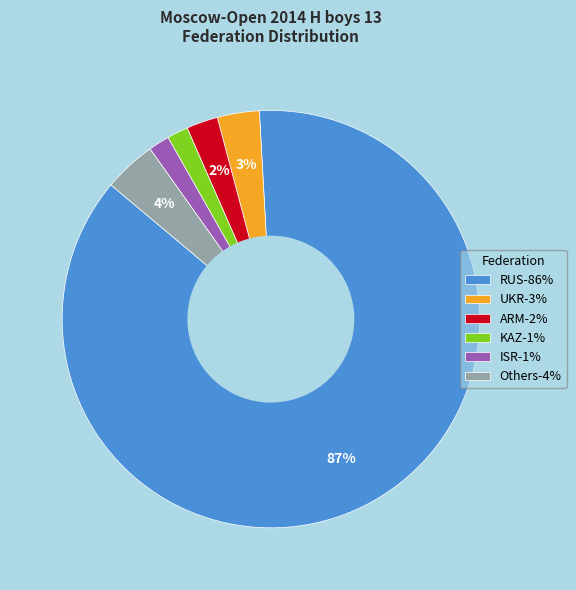

Count the number of slices in the pie.

6